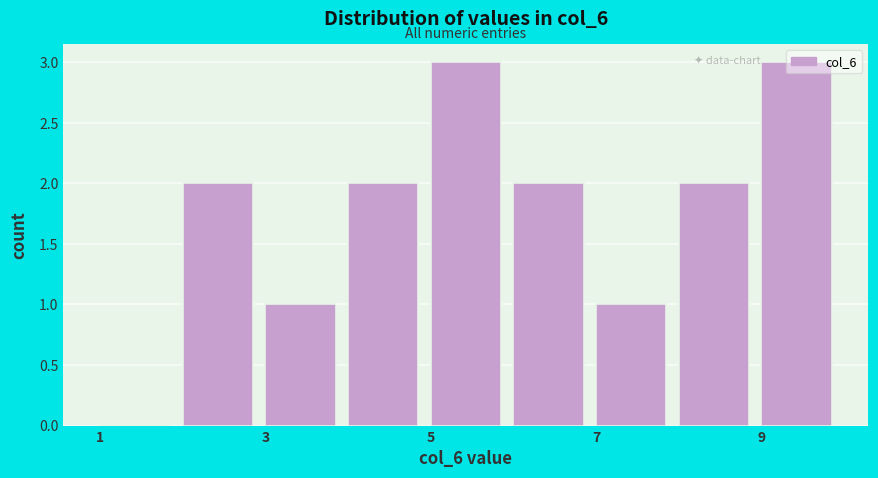

Reading left to right, transcribe this chart: for each bar, give the range it covers on the x-axis and its height. The values are not printed on the chart, so give them approximately, as read against the axis.

1 to 2: 0
2 to 3: 2
3 to 4: 1
4 to 5: 2
5 to 6: 3
6 to 7: 2
7 to 8: 1
8 to 9: 2
9 to 10: 3